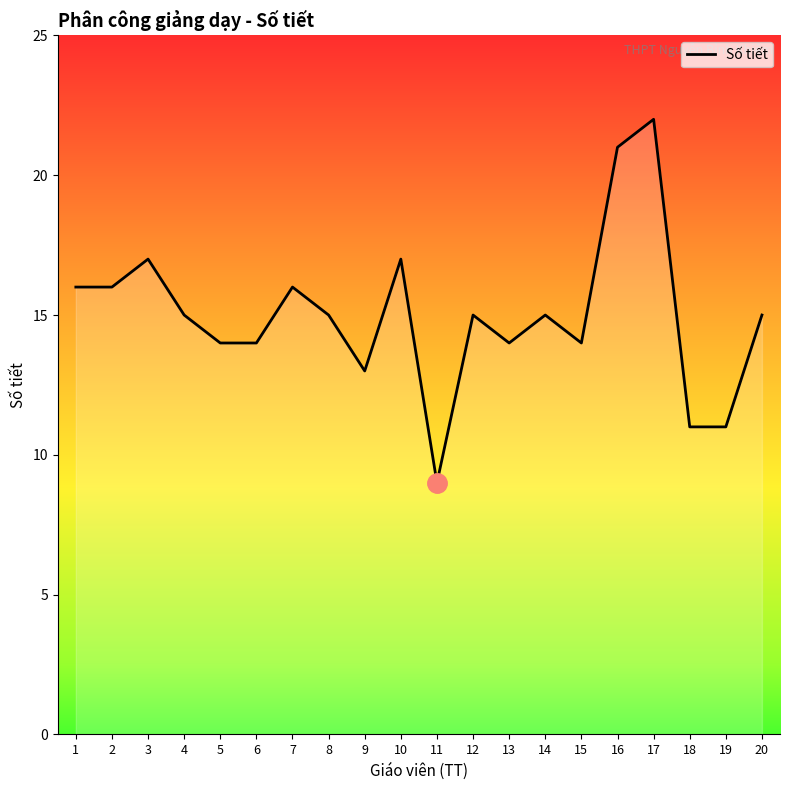

Which category has the lowest value across all series?

11